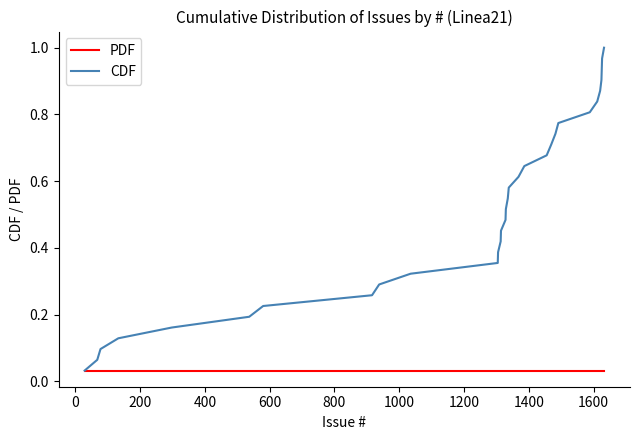

Which series has the largest range (max minus min)?

CDF